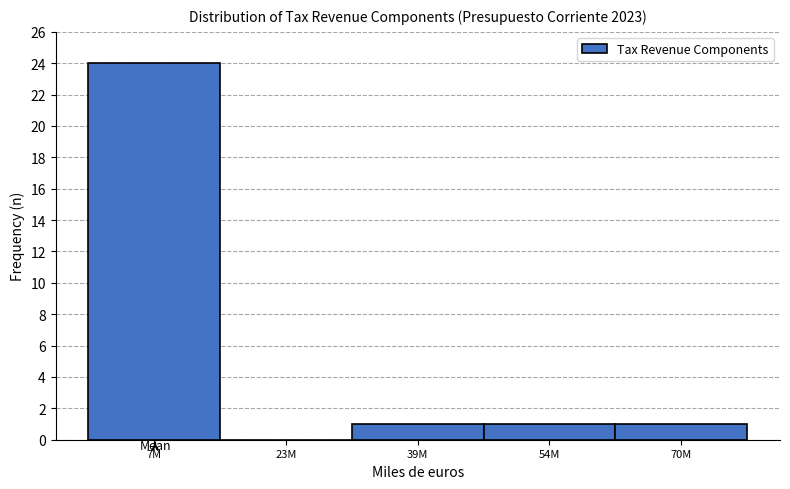

Reading left to right, what are all the values shown in this chart?

7M=24	23M=0	39M=1	54M=1	70M=1